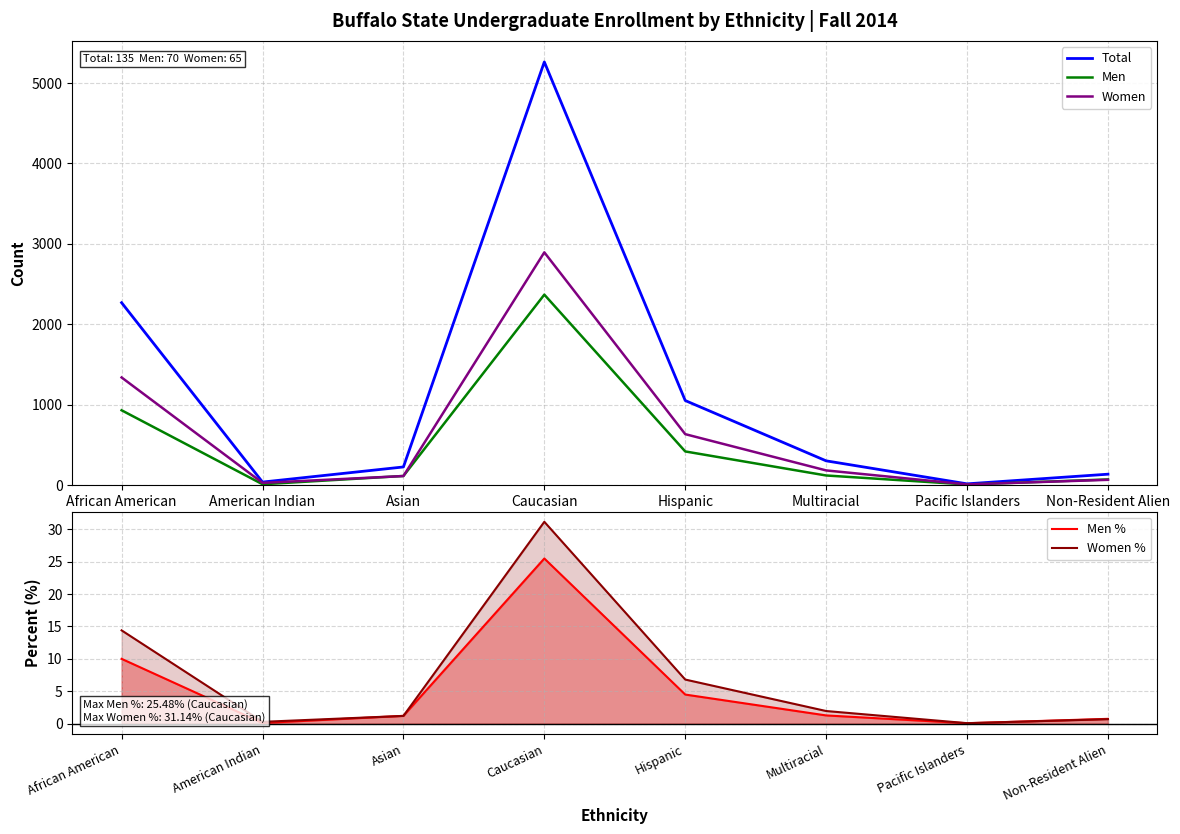

What is the sum of all Men values?

4035